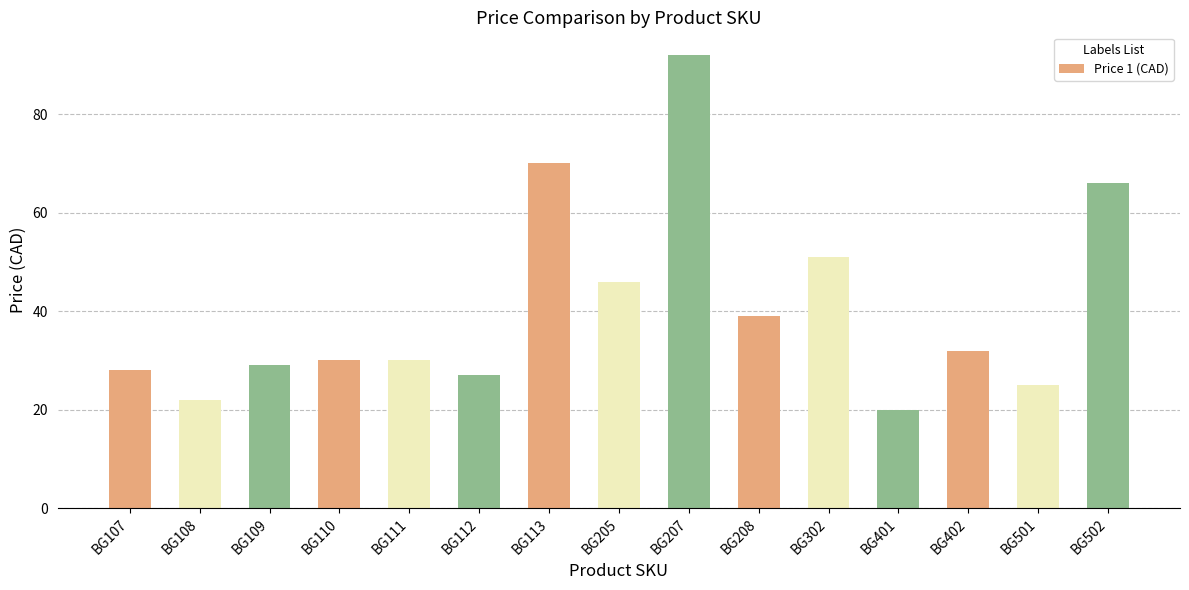

Reading right to left, what are all the values shown in this chart?

66.0	25.0	32.0	20.0	51.0	39.0	92.0	46.0	70.0	27.0	30.0	30.0	29.0	22.0	28.0